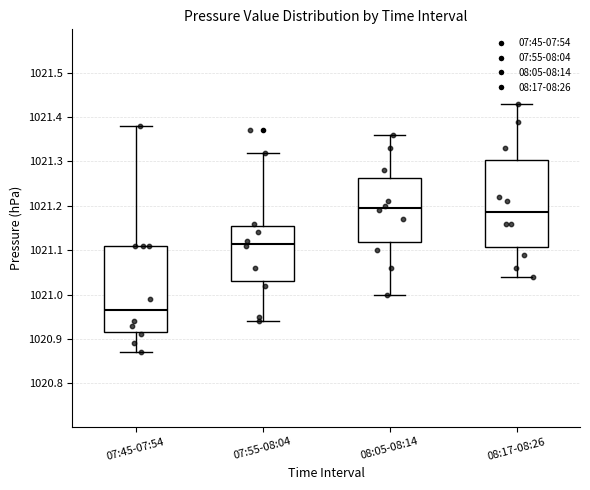

Reading left to right, transcribe this box plot: for each box, give where its median line is, the range the box spans, and where its two whiskers end, as read against the y-axis. The values are not printed on the chart, so give them approximately, as read against the axis.

07:45-07:54: median 1020.97, box 1020.92 to 1021.11, whiskers 1020.87 to 1021.38
07:55-08:04: median 1021.12, box 1021.03 to 1021.16, whiskers 1020.94 to 1021.32
08:05-08:14: median 1021.20, box 1021.12 to 1021.26, whiskers 1021.00 to 1021.36
08:17-08:26: median 1021.19, box 1021.11 to 1021.30, whiskers 1021.04 to 1021.43